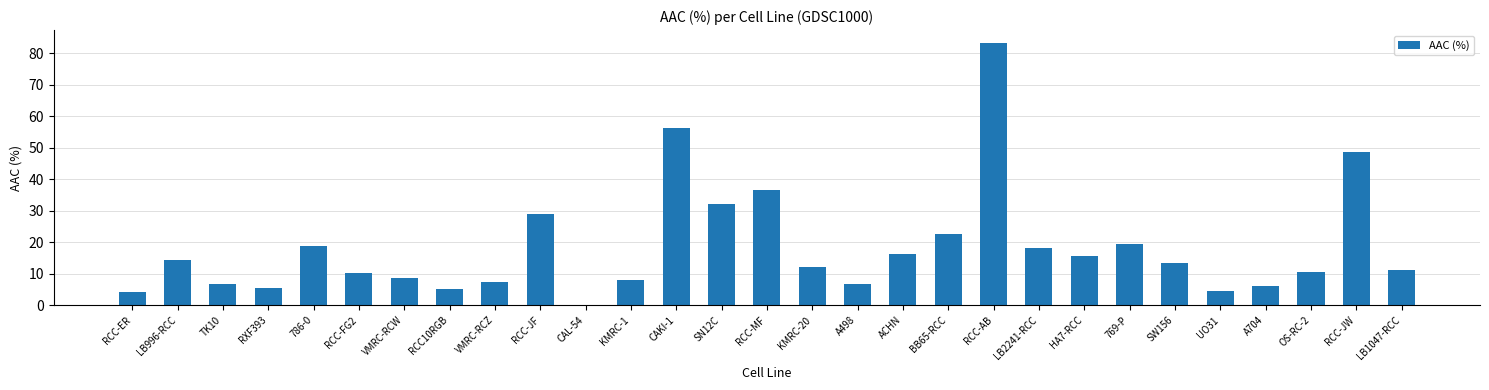

Read the value at KMRC-1.

8.0